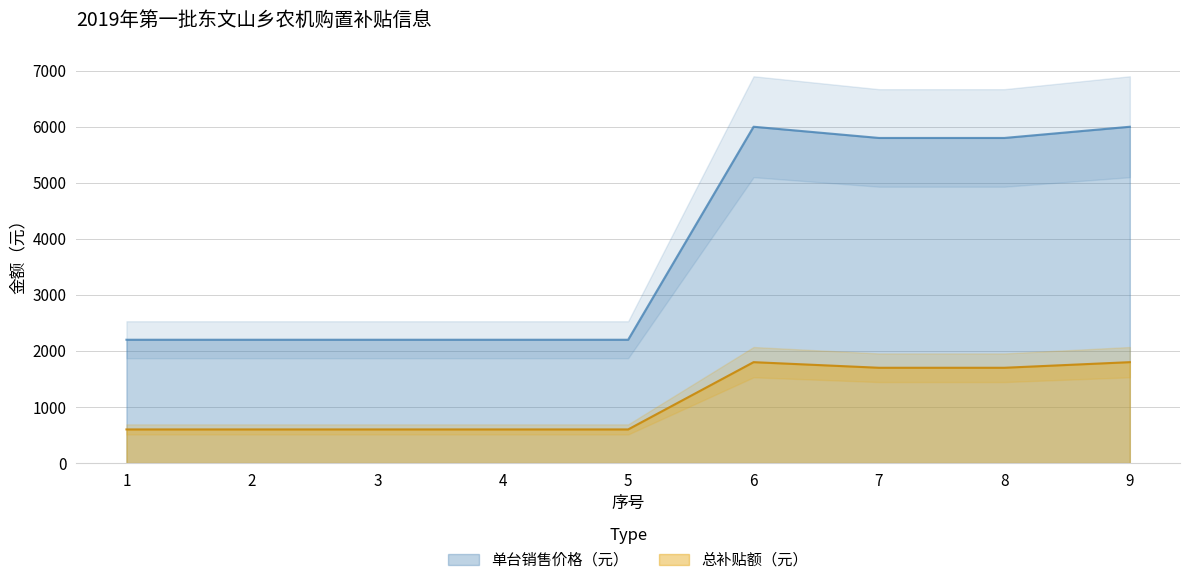

True or false: 总补贴额（元） and 单台销售价格（元） cross at least once.

False